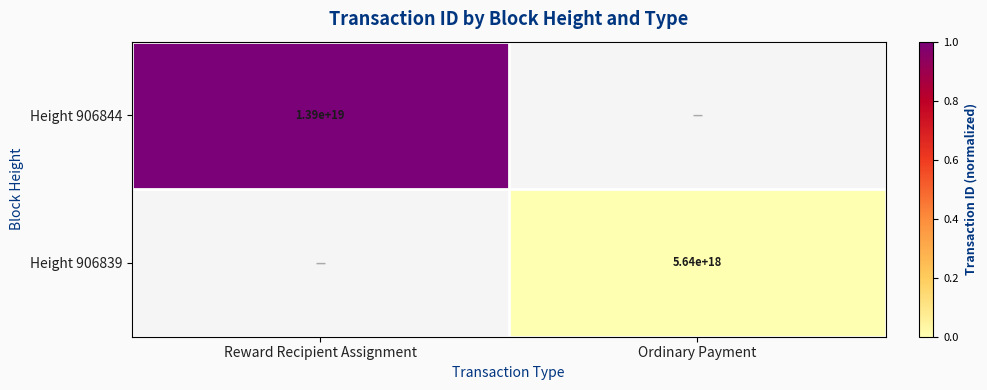

Is it true that Height 906844 equals 9326006975846309888 at Reward Recipient Assignment?

False